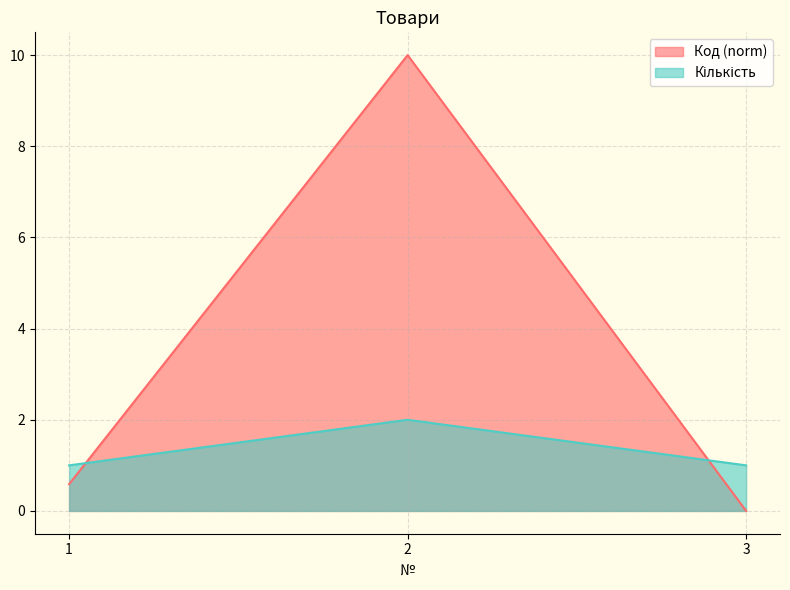

At 3, list the series in order from smallest to largest.

Код, Кількість